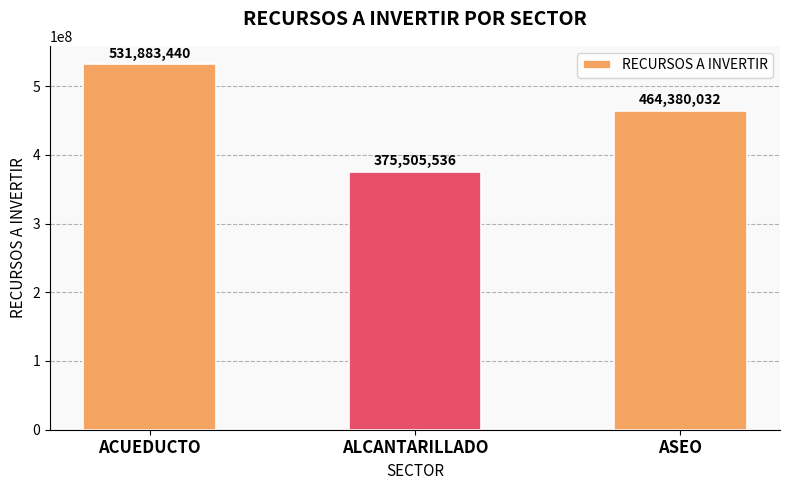

At which category does the chart reach its minimum across all series?

ALCANTARILLADO